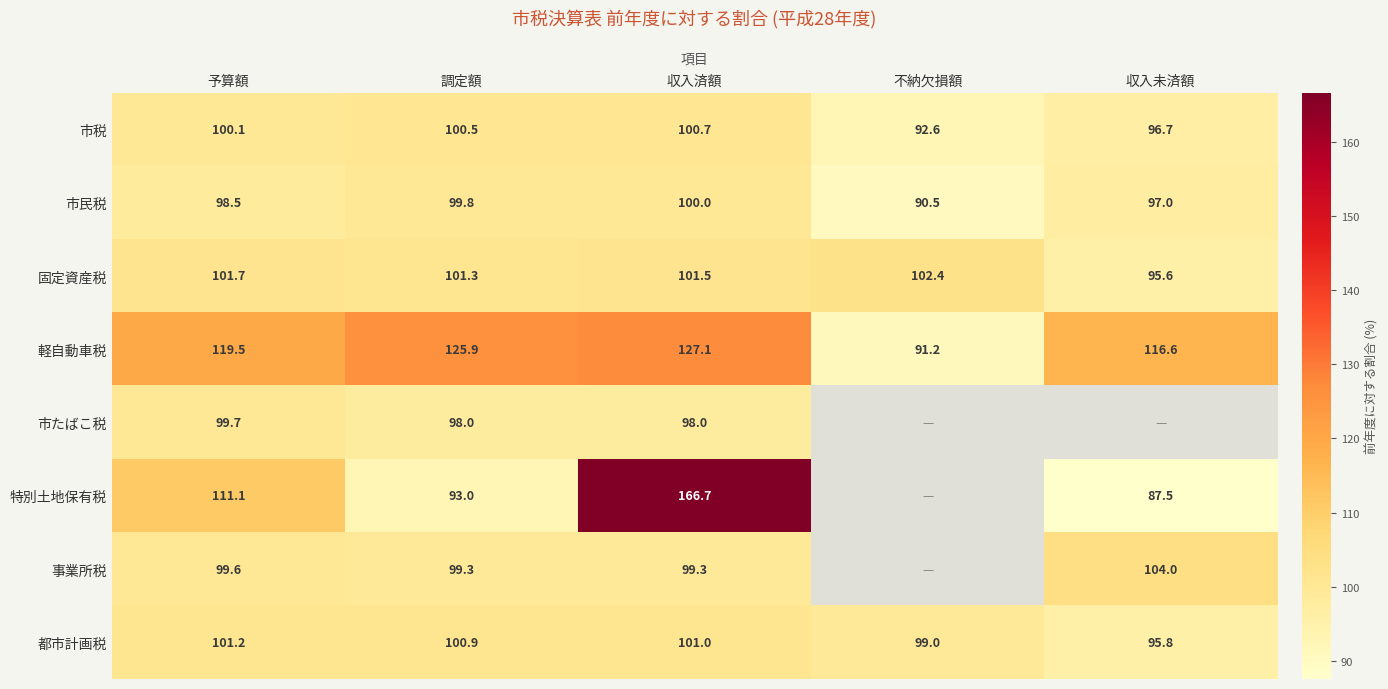

Is the value of 軽自動車税 at 収入未済額 greater than the value of 特別土地保有税 at 予算額?

Yes